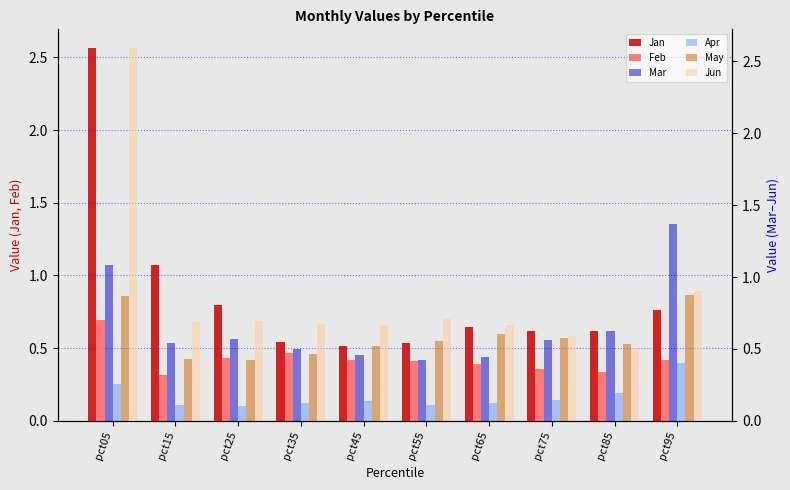

Is it true that Mar equals 0.2 at pct35?

False